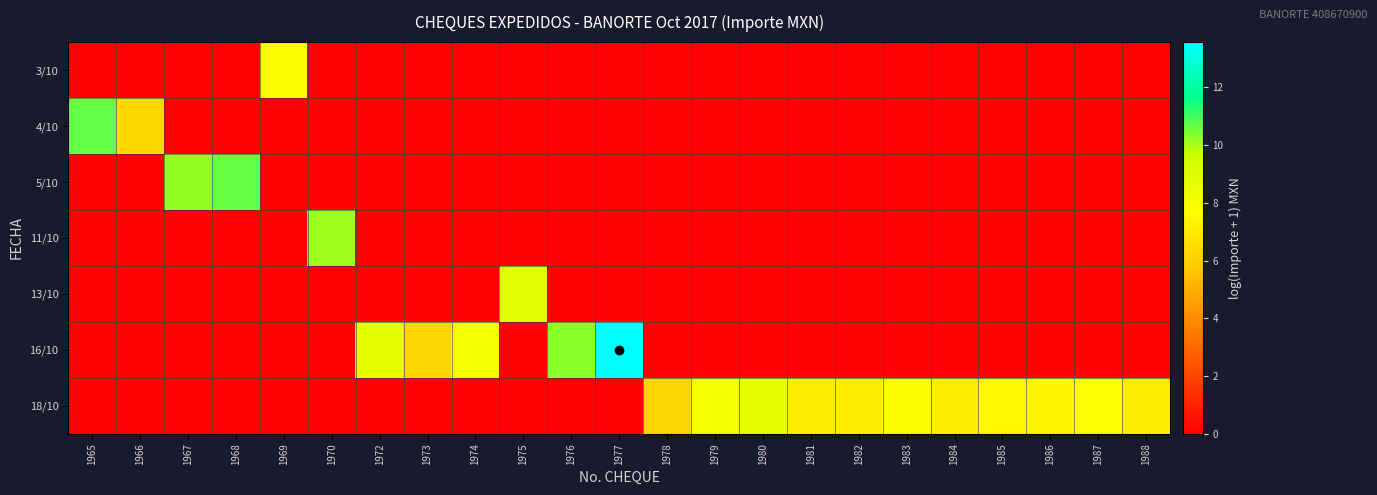

True or false: row_4 has a value of -3.4 at 1979.

False